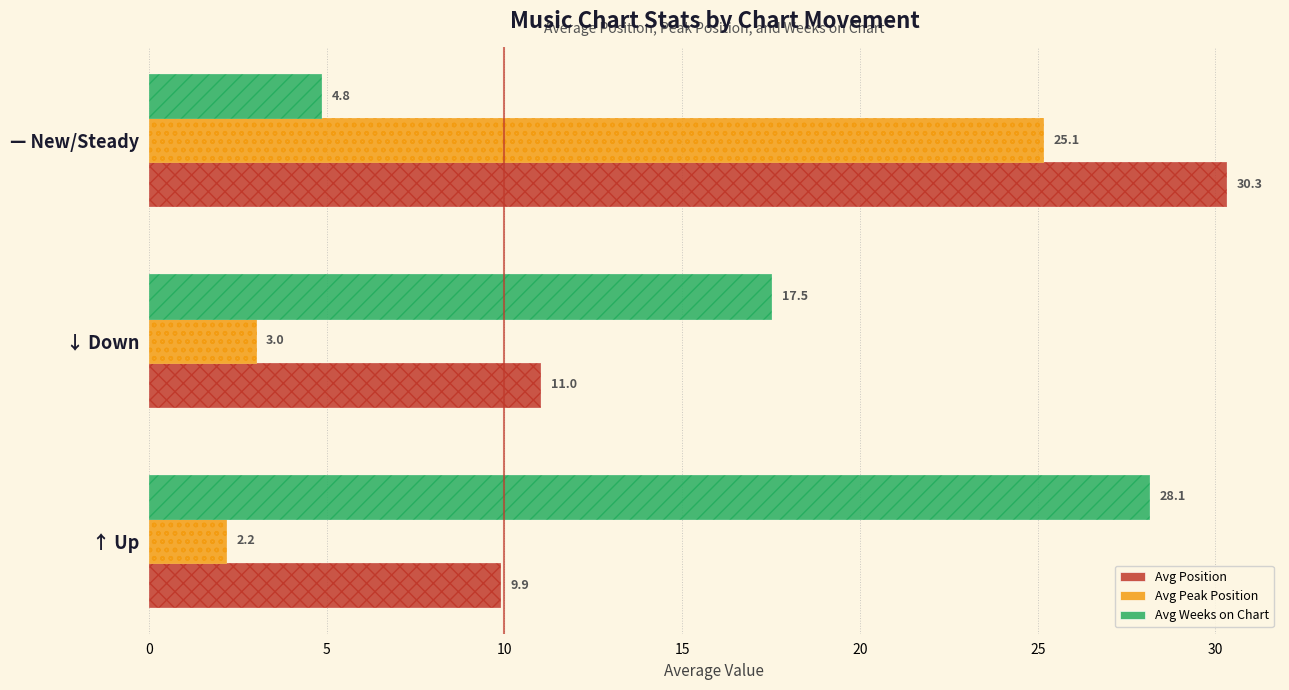

Is it true that Avg Position equals 30.3 at — New/Steady?

True